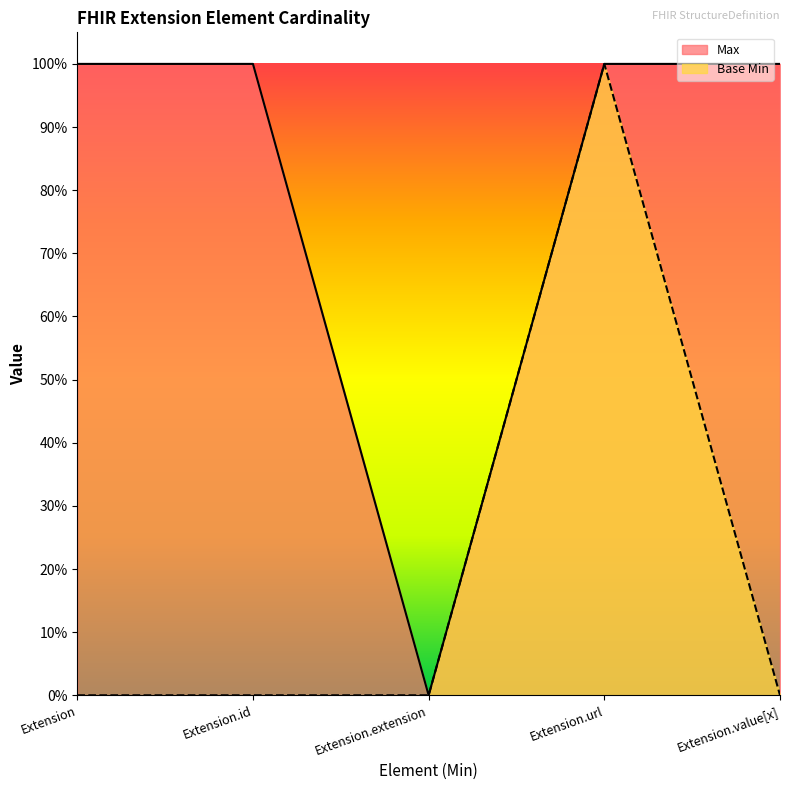

Reading right to left, extract all data points from this chart.

Max: 1	1	0	1	1
Base Min: 0	1	0	0	0